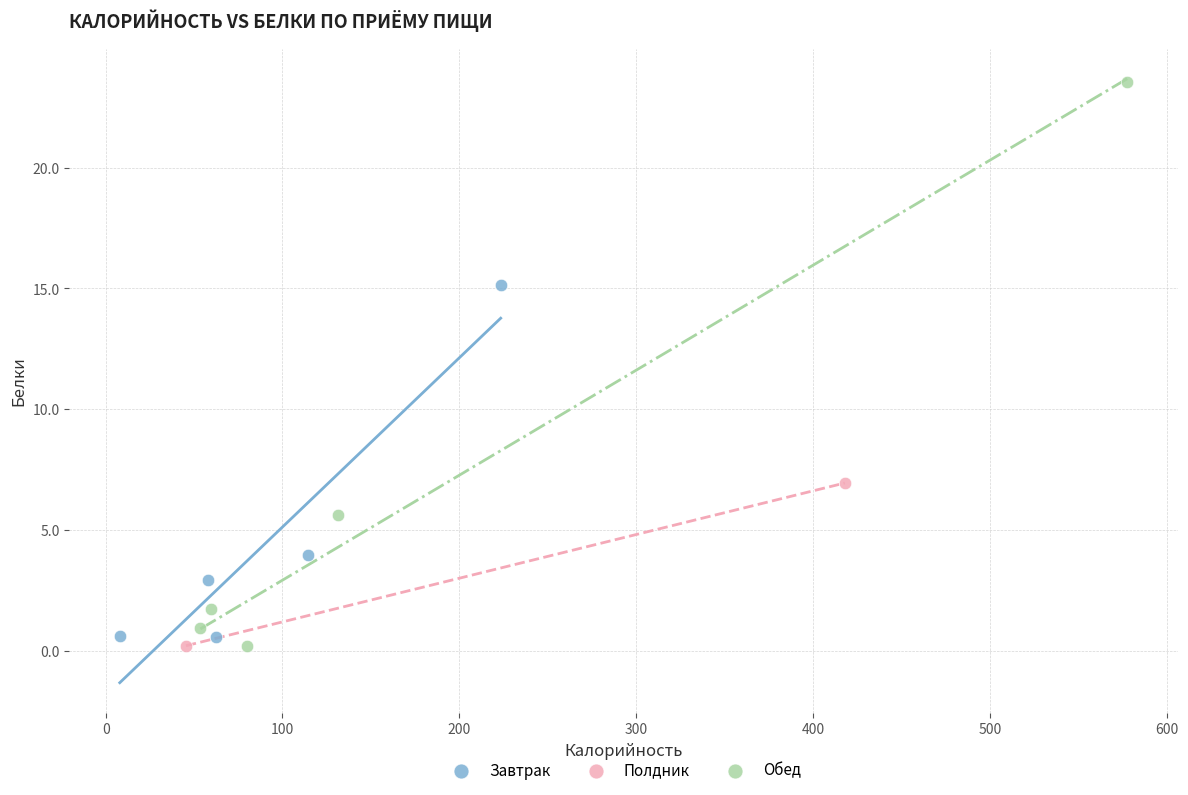

What are all the series names shown in the legend?

Завтрак, Полдник, Обед